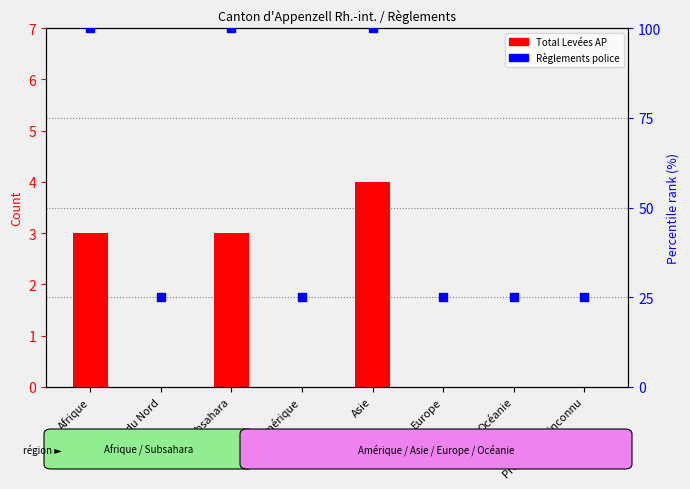

Which series contains the lowest Y value?

Total Levées AP